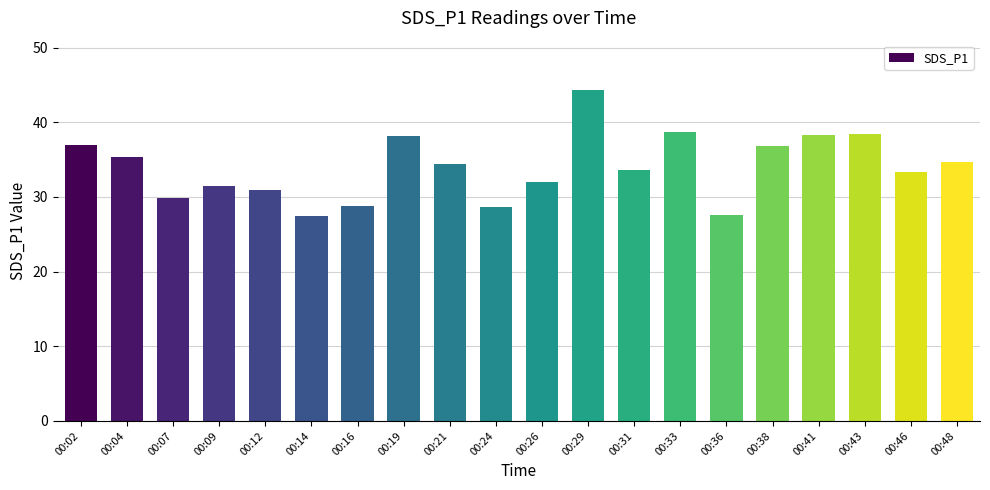

What is the maximum value shown in the chart?

44.3